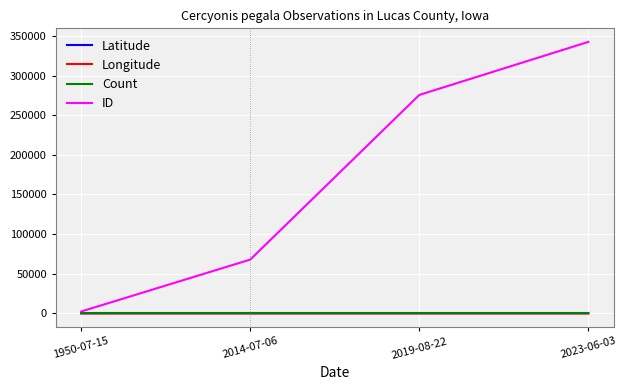

What position from the left is 2014-07-06?

2